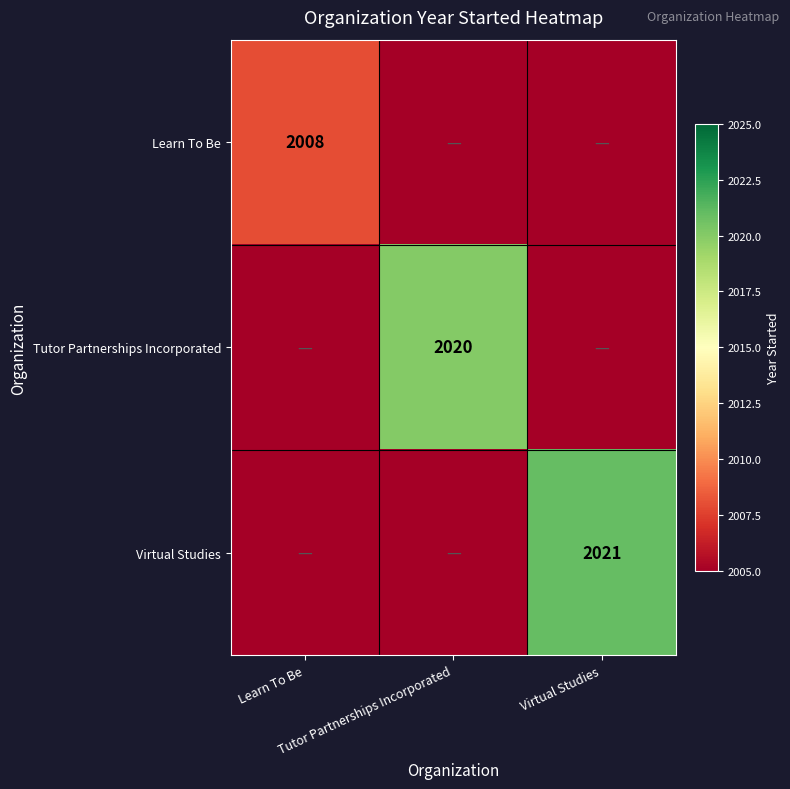

Rank the series at Tutor Partnerships Incorporated from highest to lowest value.

Tutor Partnerships Incorporated, Learn To Be, Virtual Studies